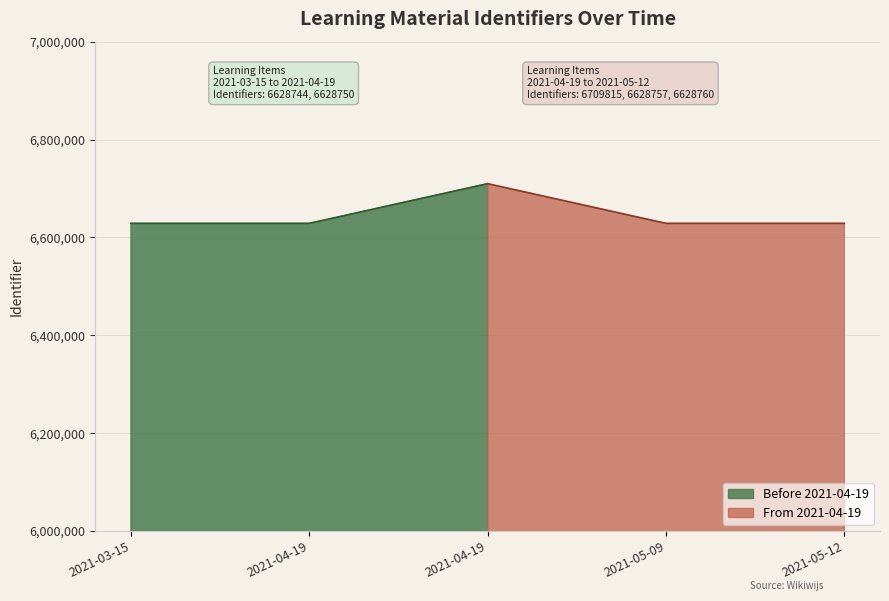

Reading right to left, list all the values displayed in this chart.

2021-05-12=6628760	2021-05-09=6628757	2021-04-19=6709815	2021-04-19=6628750	2021-03-15=6628744